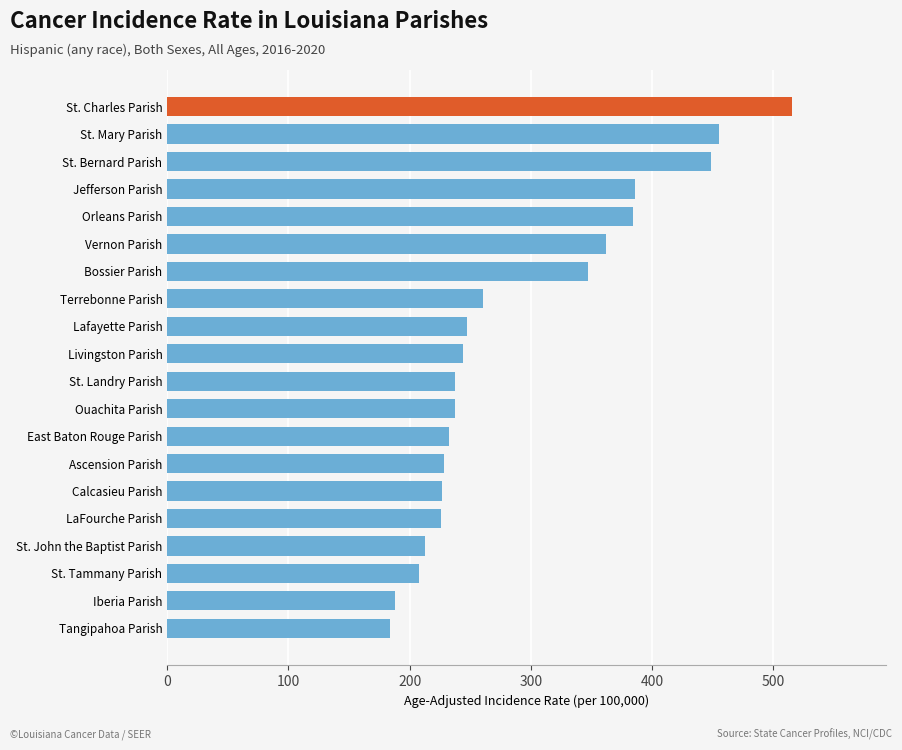

The value at Lafayette Parish is 445.1. True or false?

False